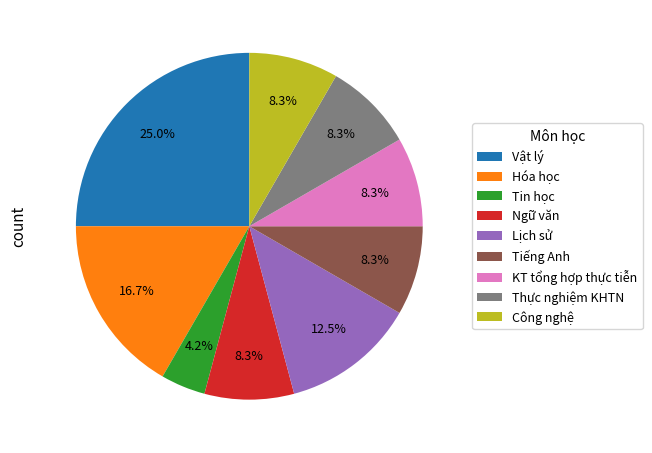

To the nearest percent, what portion does Công nghệ represent?

8%